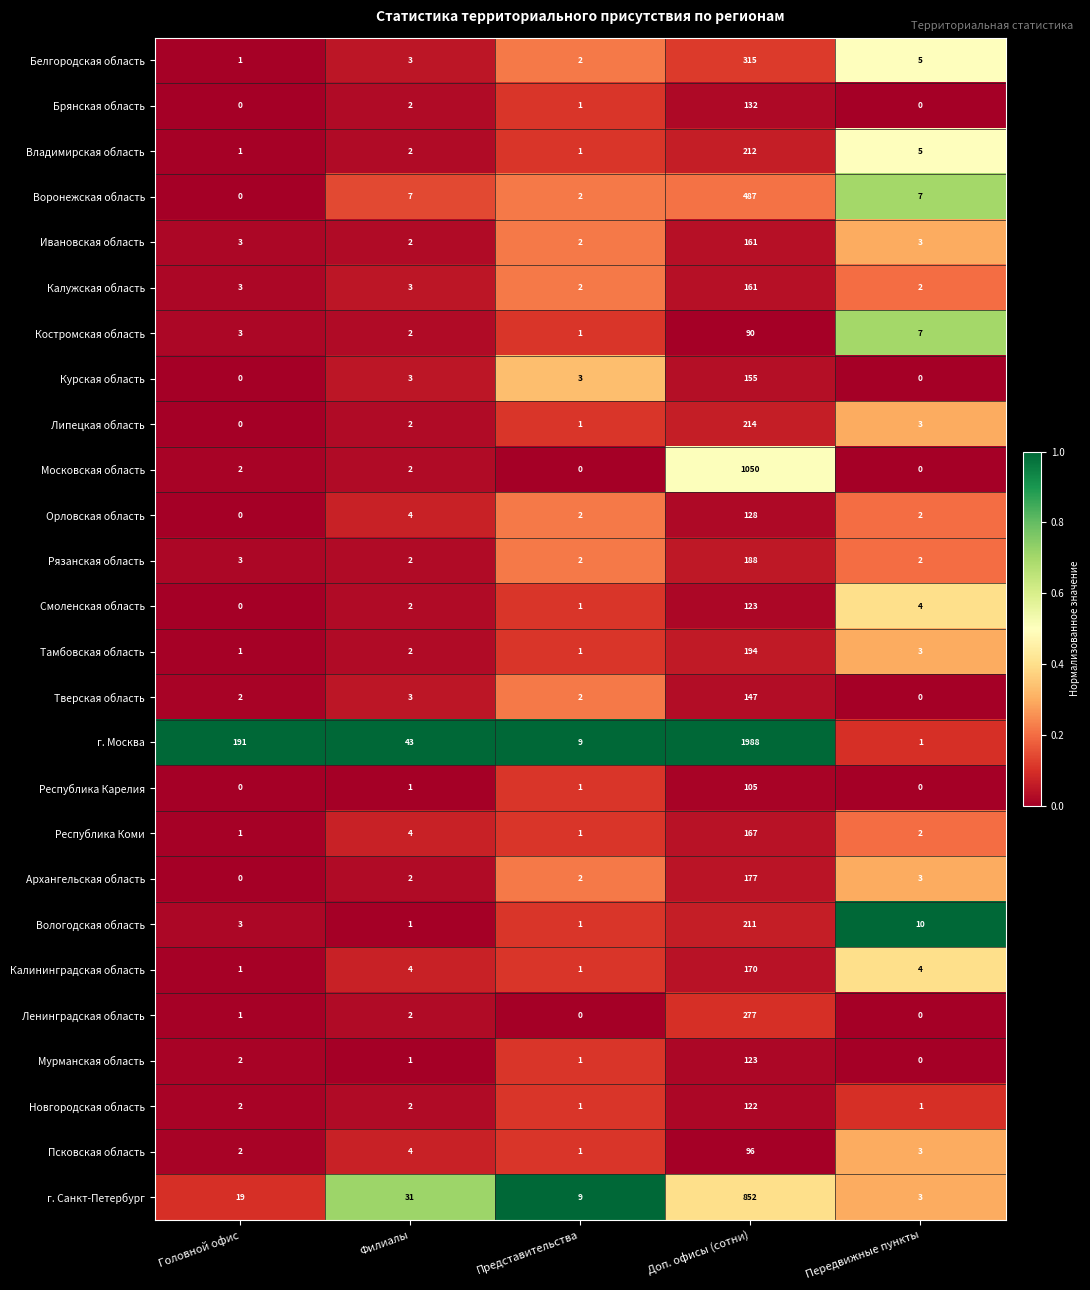

Count the number of data series in this chart.

26